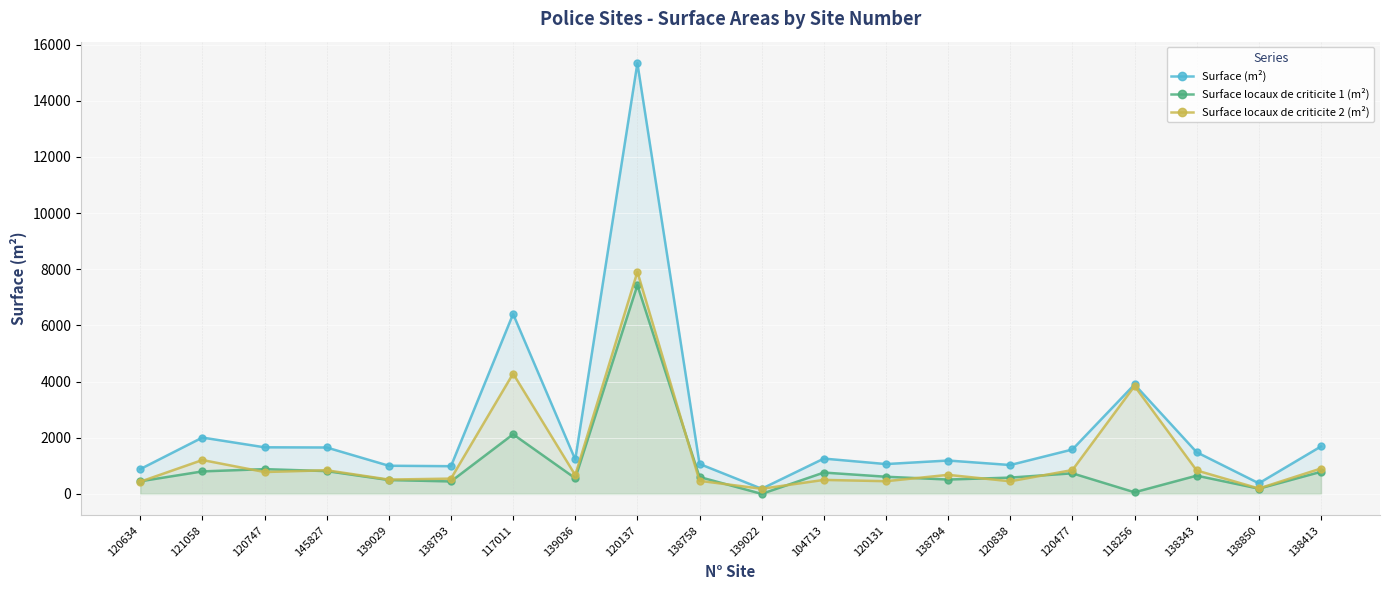

Where is the first local minimum for Surface locaux de criticite 2 (m²)?

120747